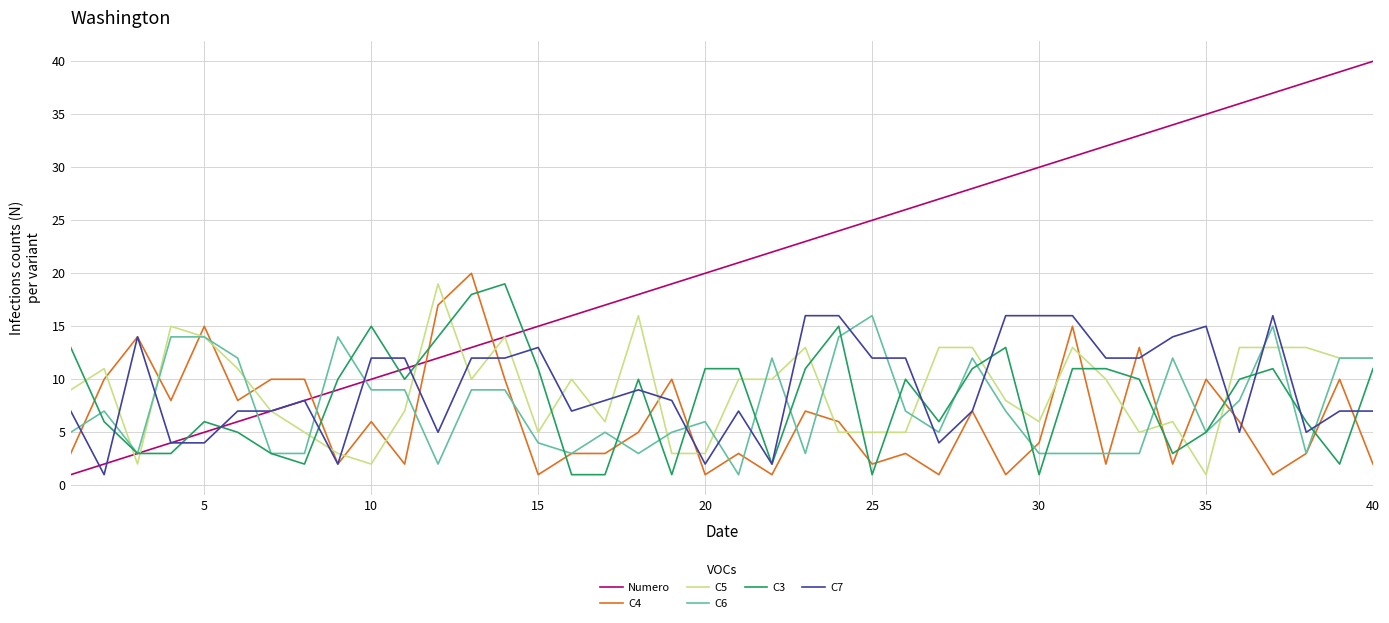

How many values in the C6 series are below 7?

20